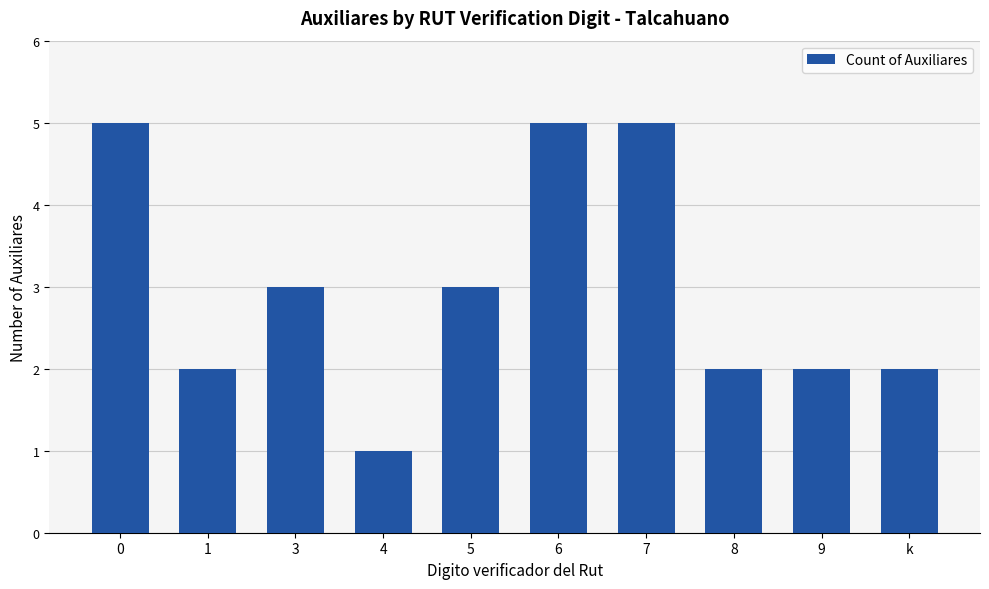

True or false: the data shows 1 at 1.

False